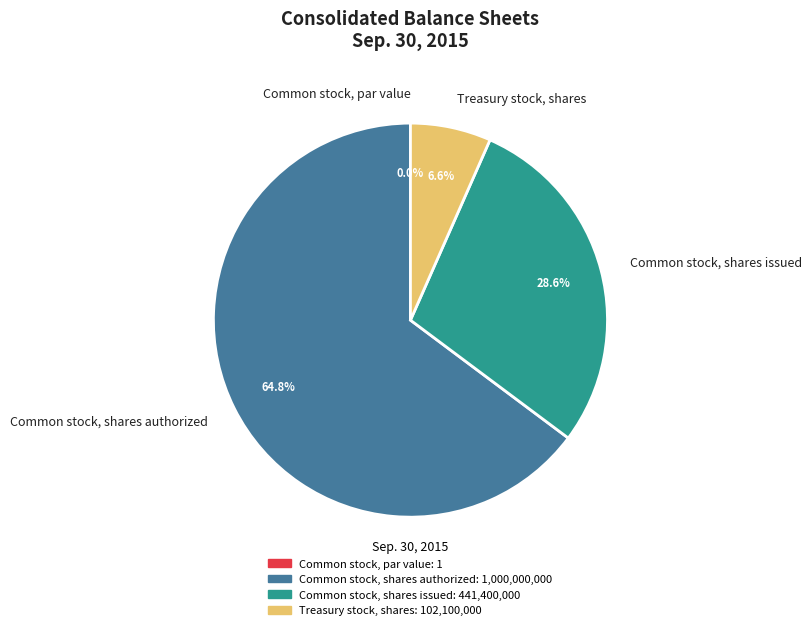

What is the change in value from Common stock, shares authorized to Common stock, shares issued?

-558600000